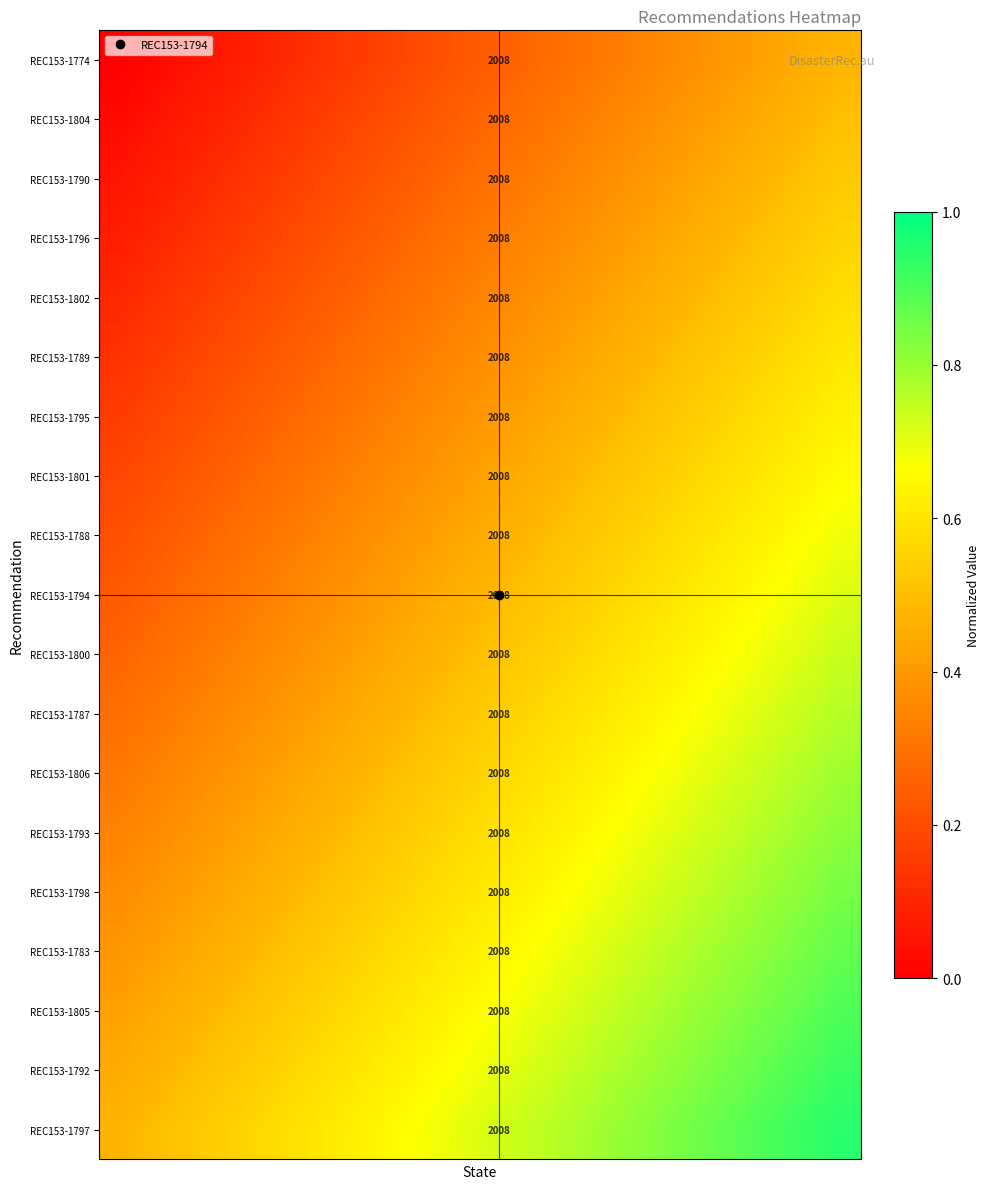

What is the spread (max minus min) of values at 2?

0.5